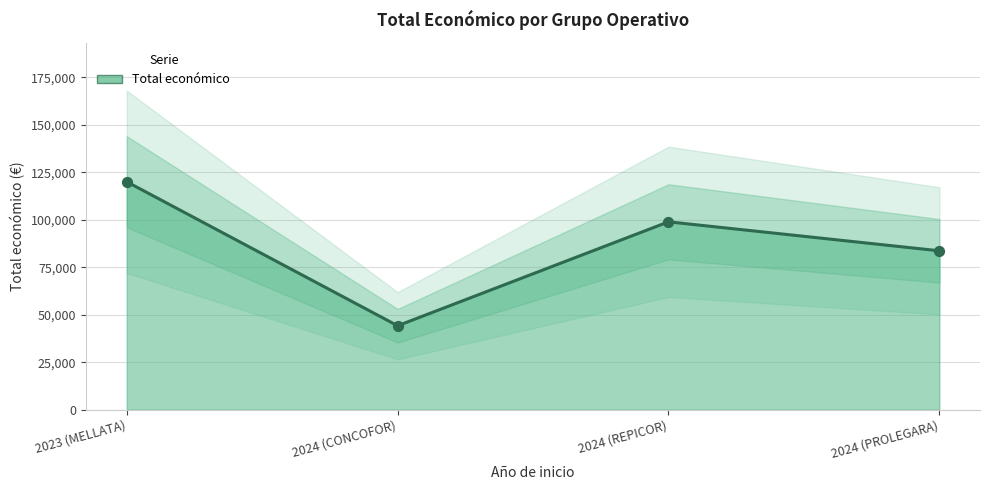

What is the ratio of the value at 2023 (MELLATA) to the value at 2024 (PROLEGARA)?

1.4